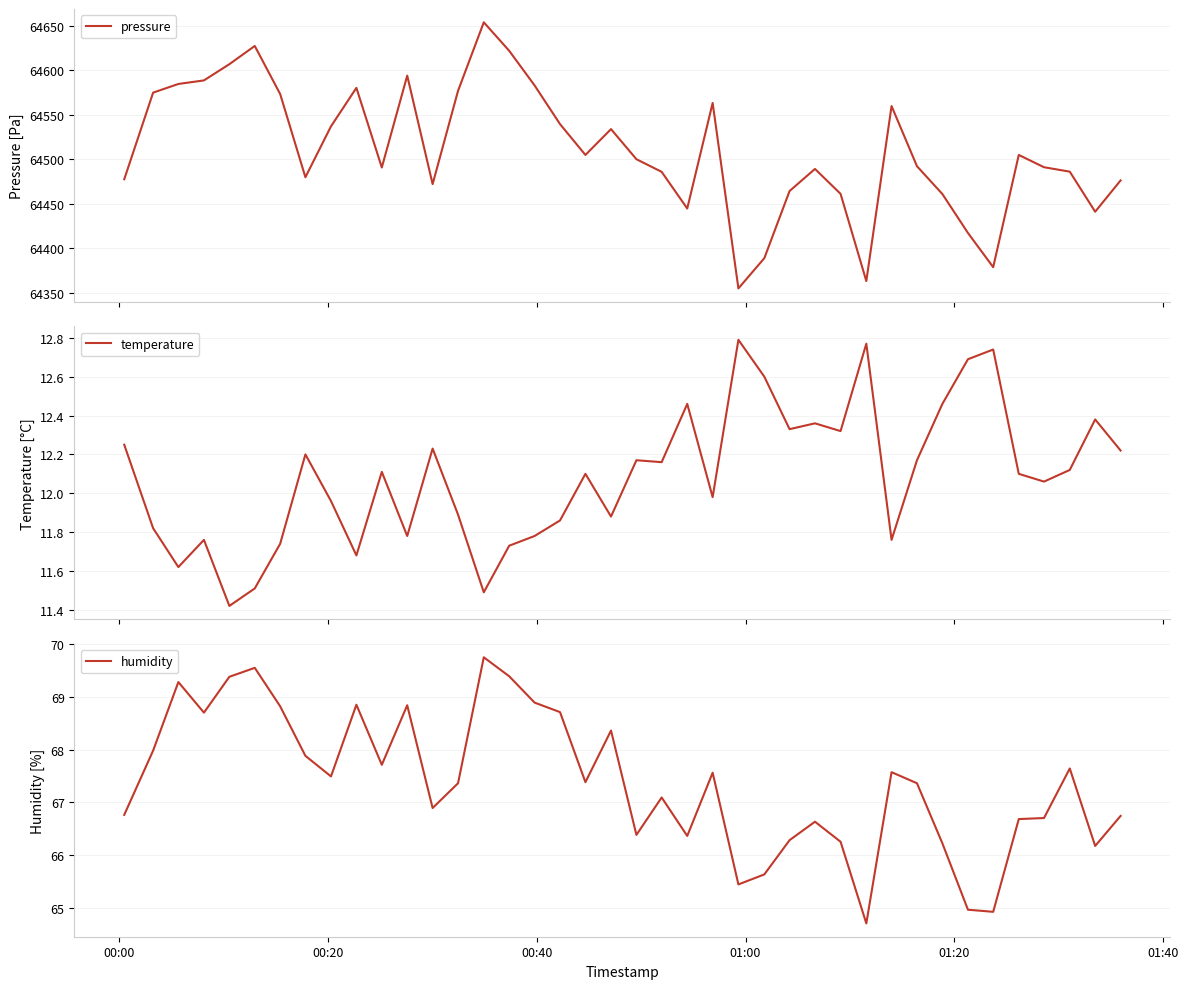

True or false: humidity and temperature intersect in this chart.

False